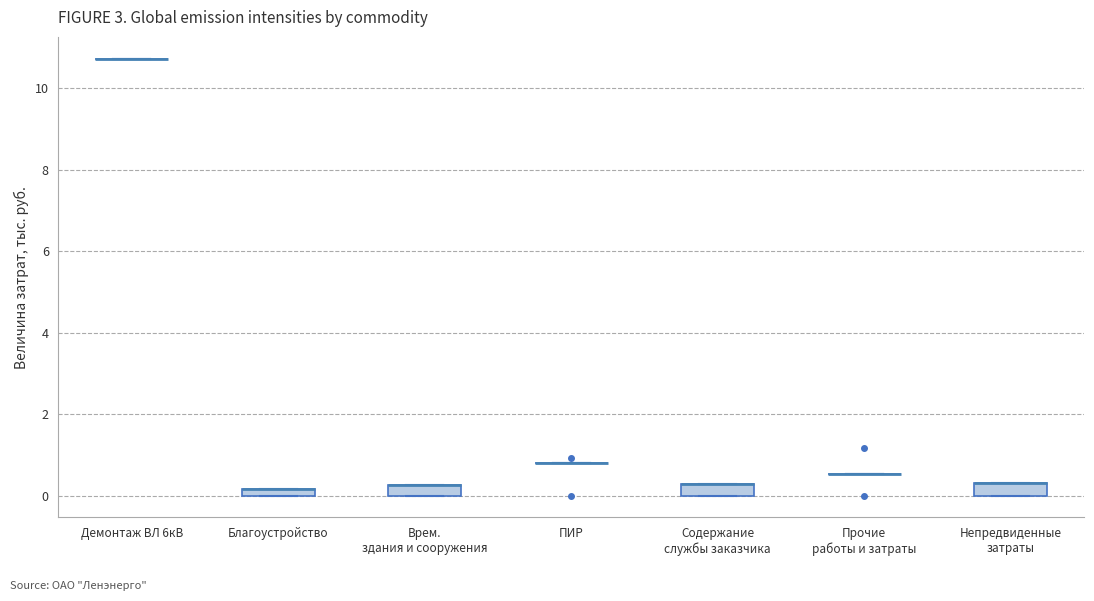

Where is the lower edge of the box for Содержание службы заказчика on the y-axis? The values are not printed on the chart, so give them approximately, as read against the axis.

0.0